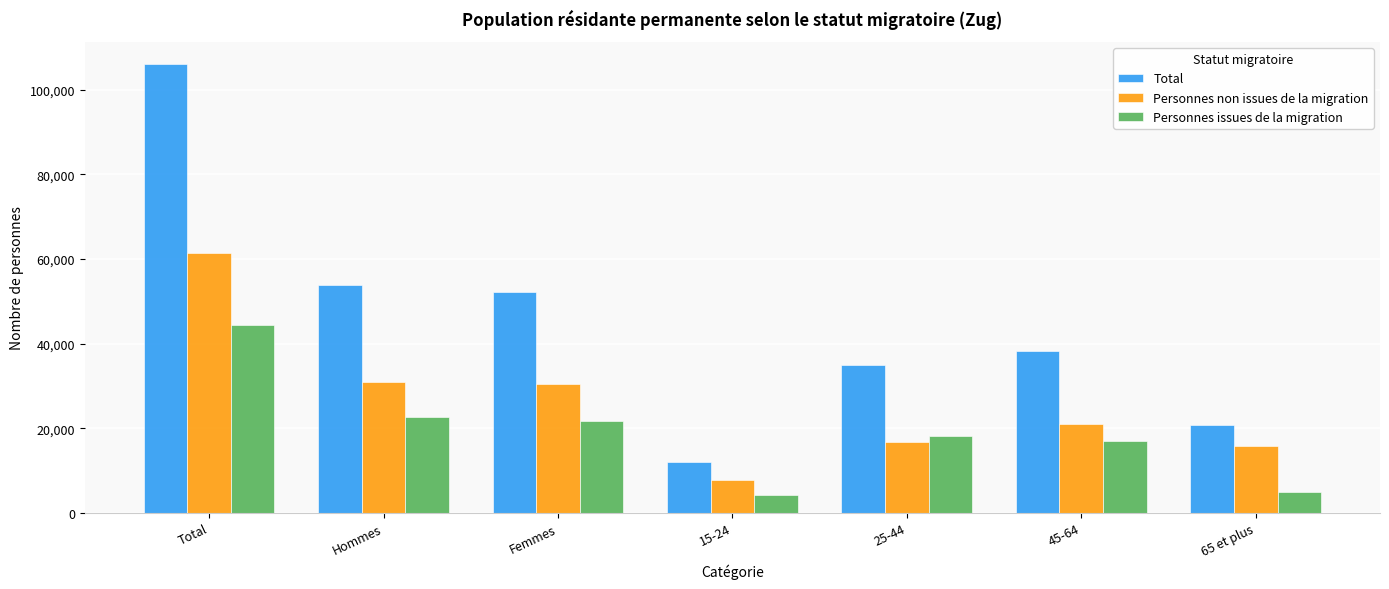

Is it true that Personnes issues de la migration equals 8849.7 at Femmes?

False